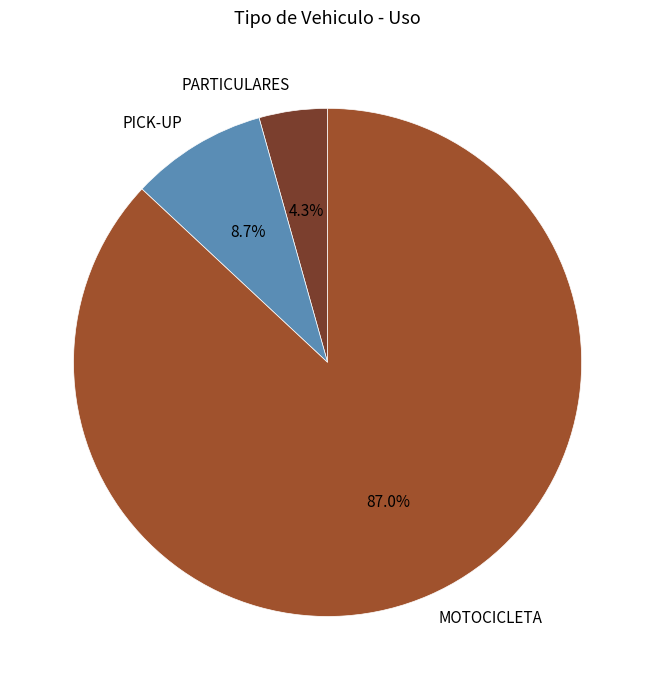

Which has a higher value, MOTOCICLETA or PARTICULARES?

MOTOCICLETA